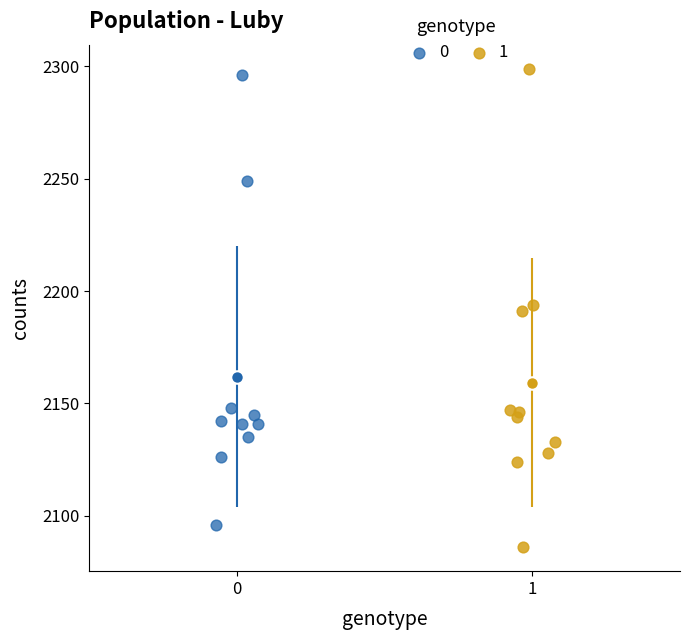

What are all the series names shown in the legend?

0, 1